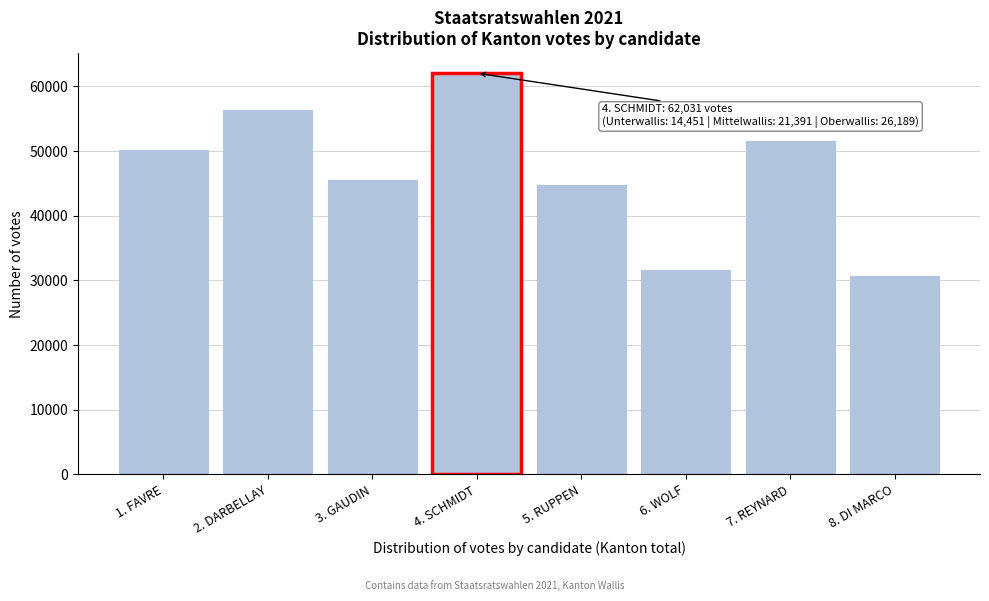

Reading right to left, what are all the values shown in this chart?

8. DI MARCO=30721	7. REYNARD=51539	6. WOLF=31567	5. RUPPEN=44734	4. SCHMIDT=62031	3. GAUDIN=45452	2. DARBELLAY=56331	1. FAVRE=50199